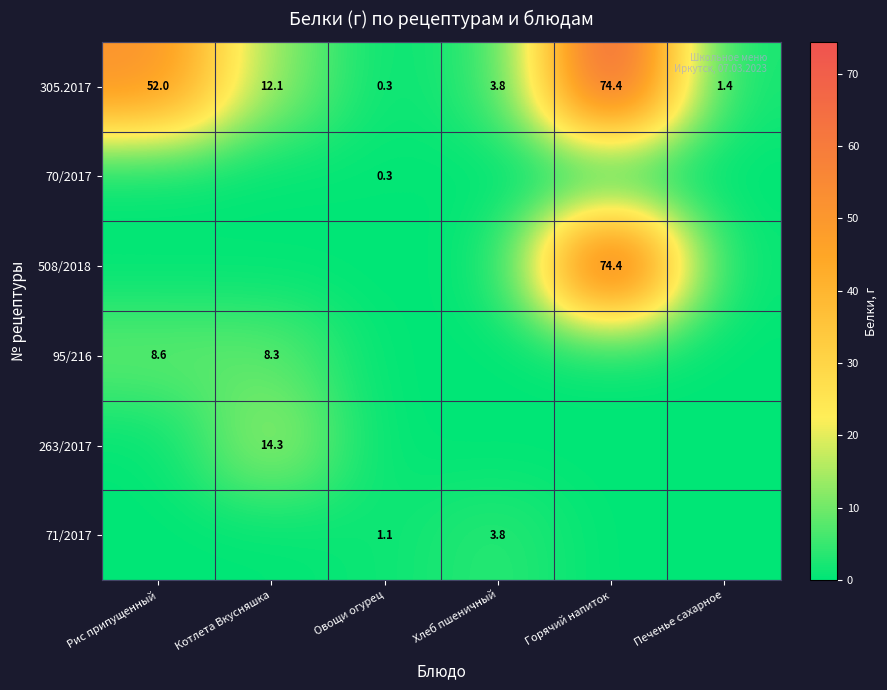

Is it true that 305.2017 equals 1.4 at Печенье сахарное?

True